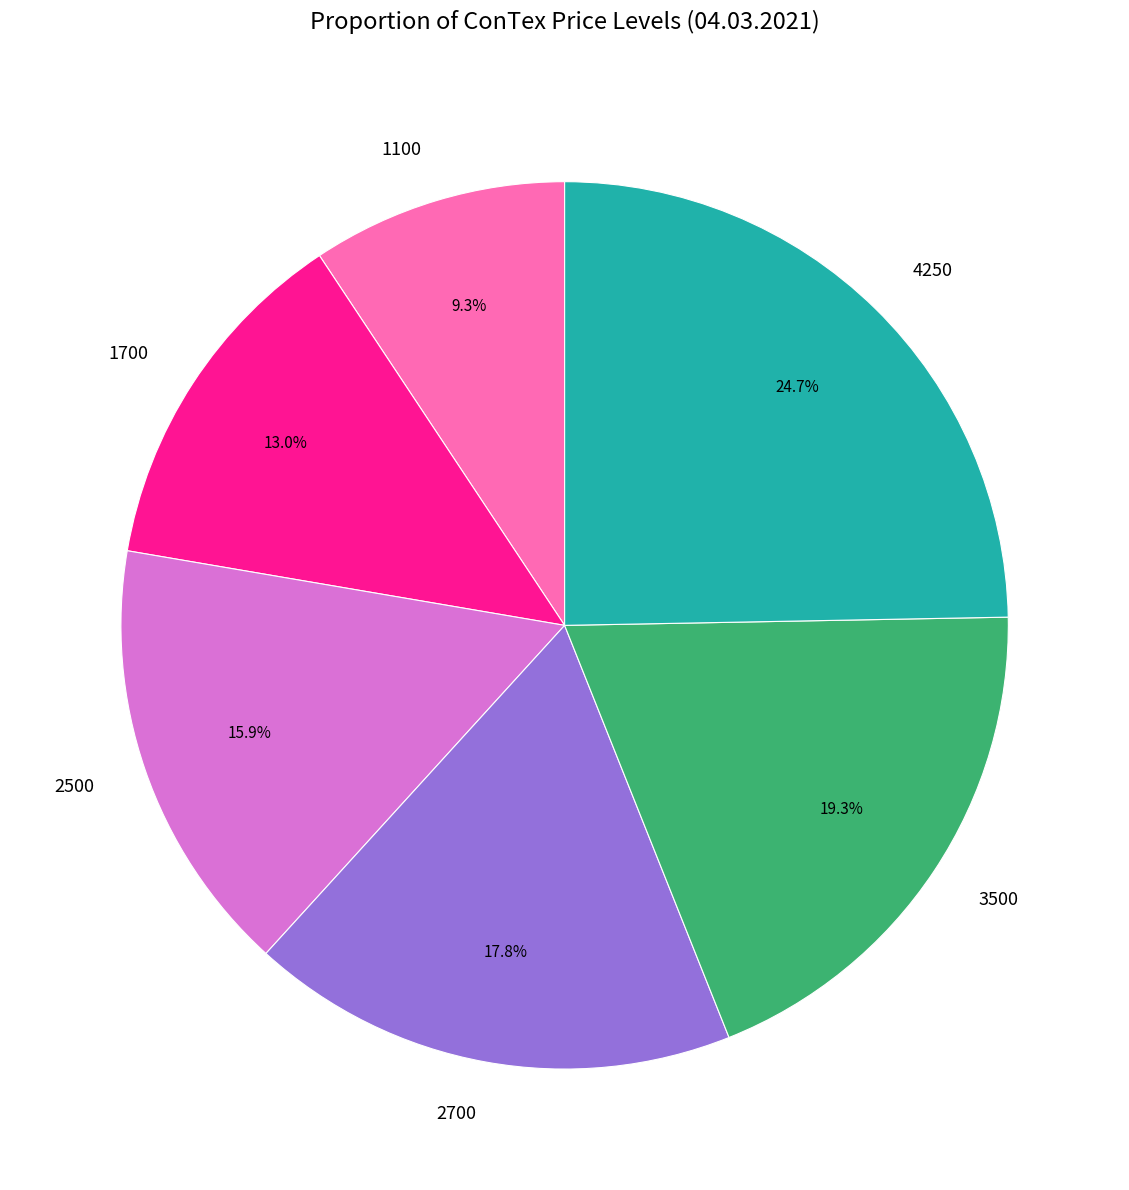

Rank the categories by value from lowest to highest.

1100, 1700, 2500, 2700, 3500, 4250